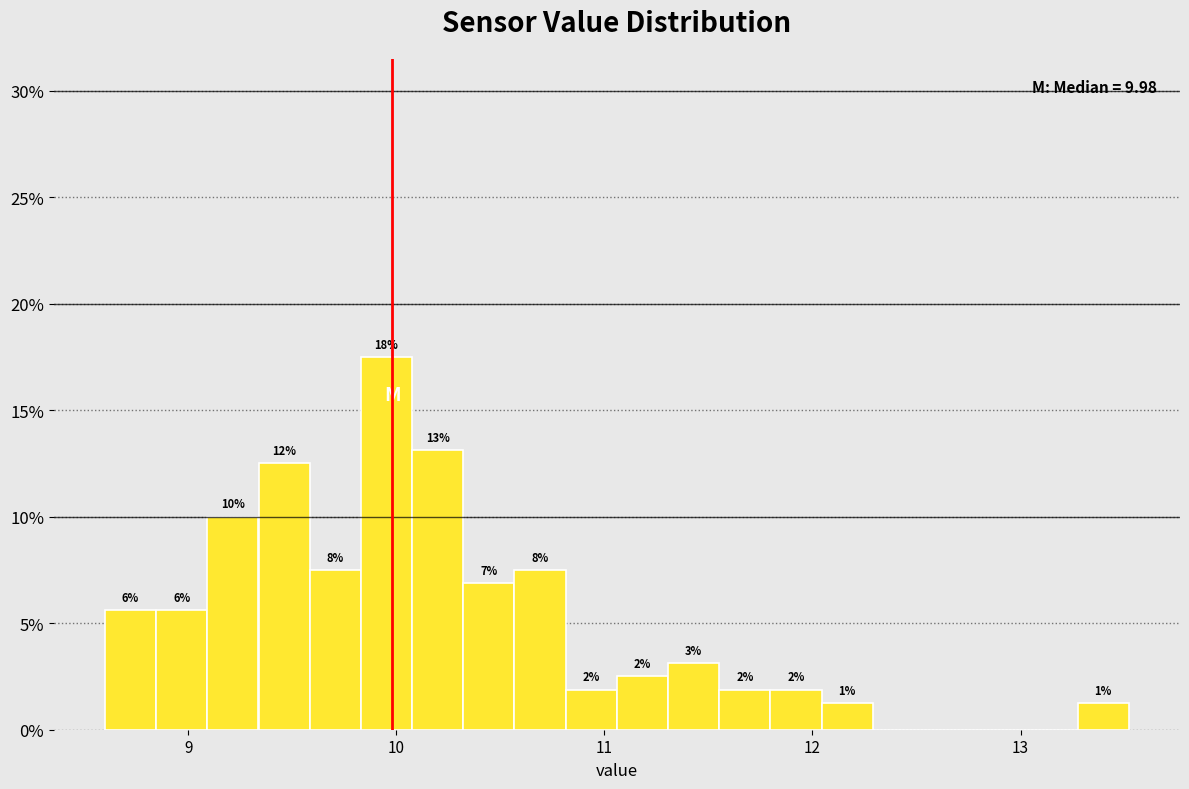

Around what value on the x-axis is the tallest bar? Give the approximate position of its centre, as read against the axis.

10.0